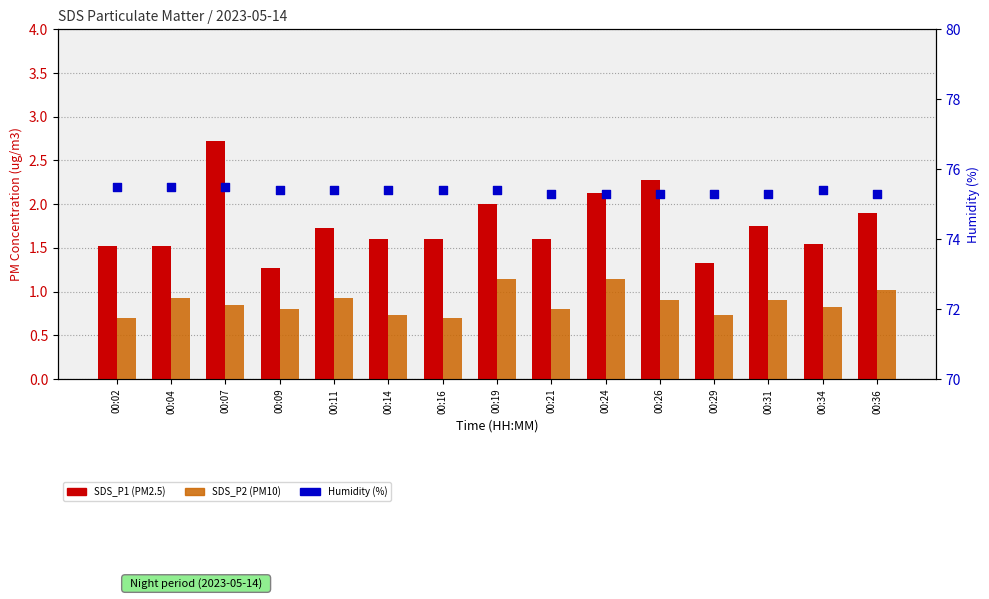

Which series reaches the maximum Y coordinate?

Humidity